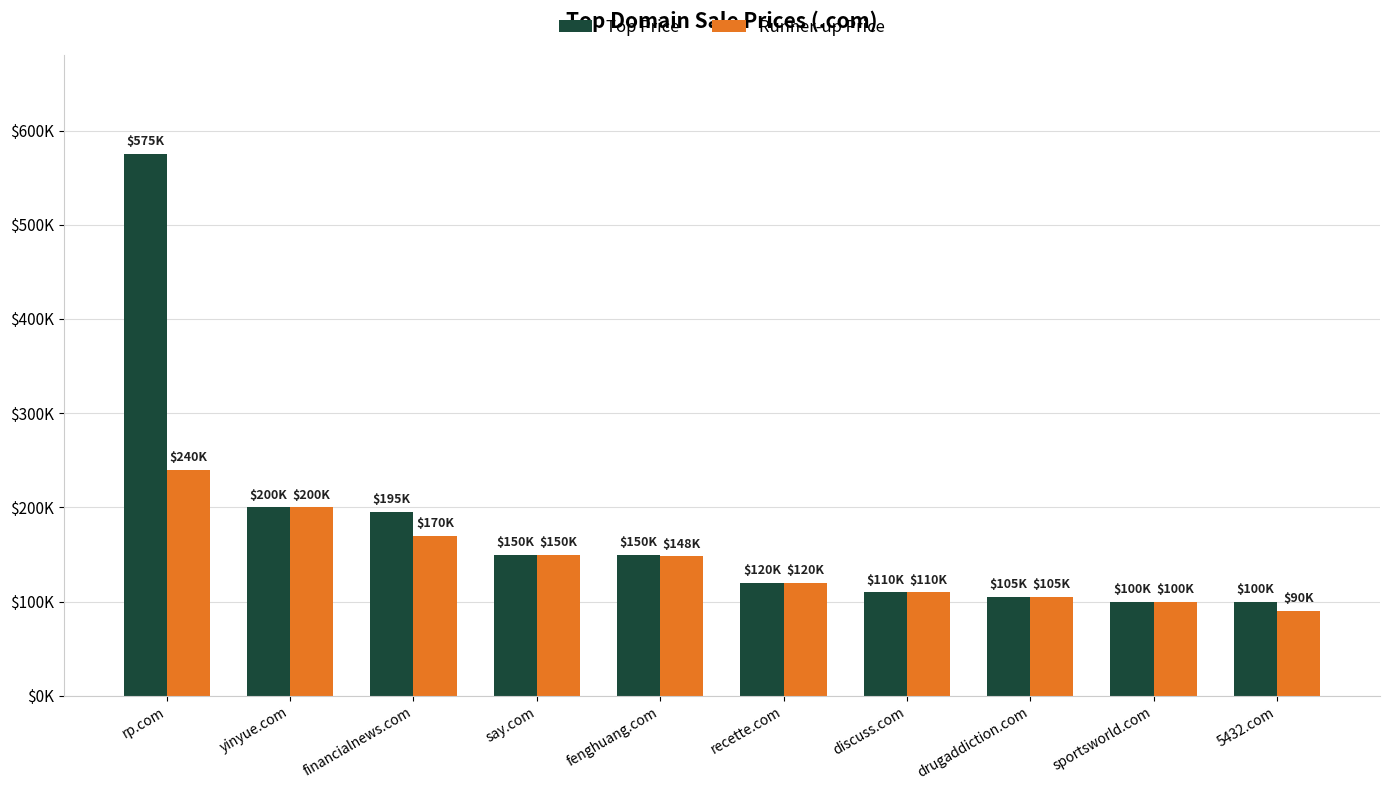

What are all the series names shown in the legend?

Top Price, Runner-up Price